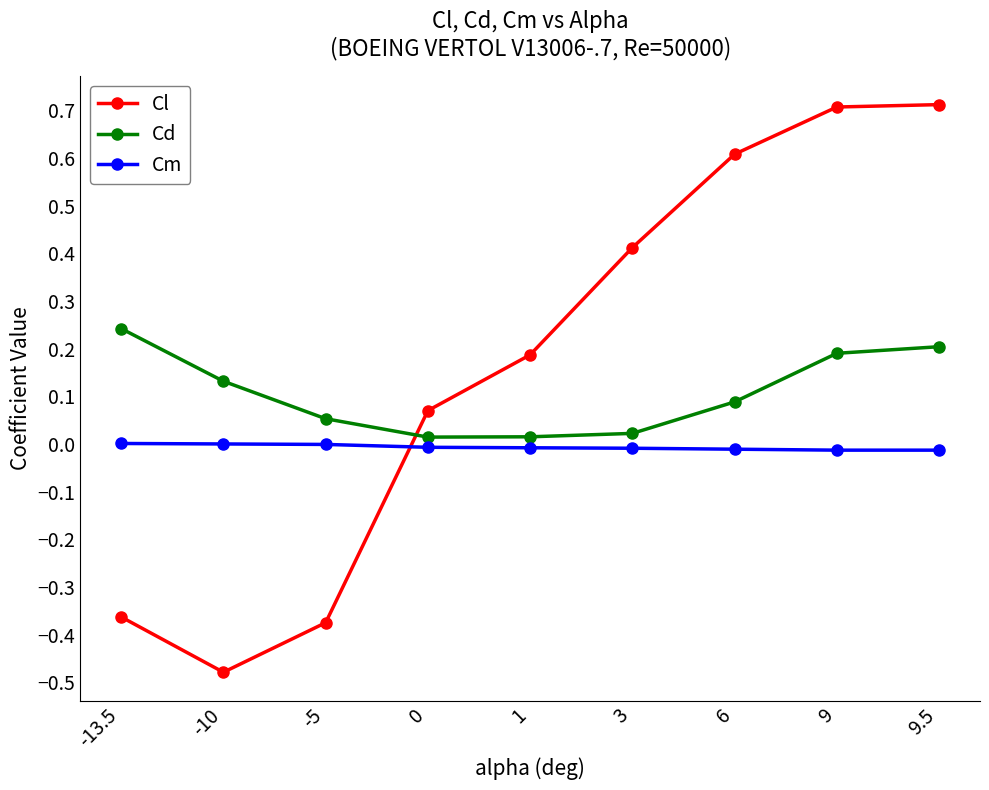

List the series in order of their peak value, lowest first.

Cm, Cd, Cl